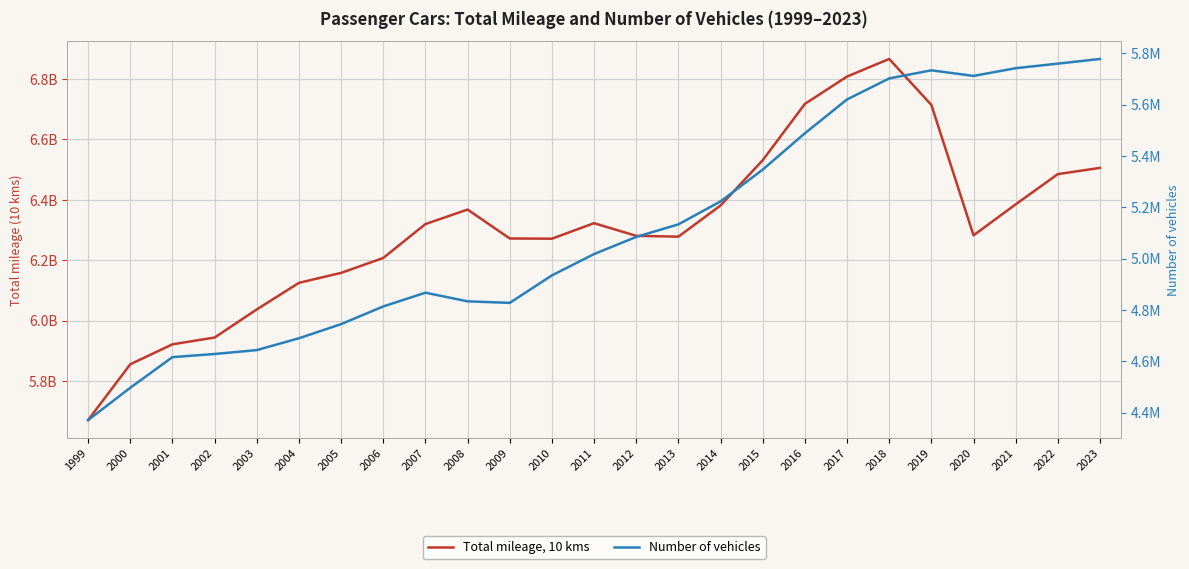

True or false: Total mileage, 10 kms and Number of vehicles cross at least once.

False